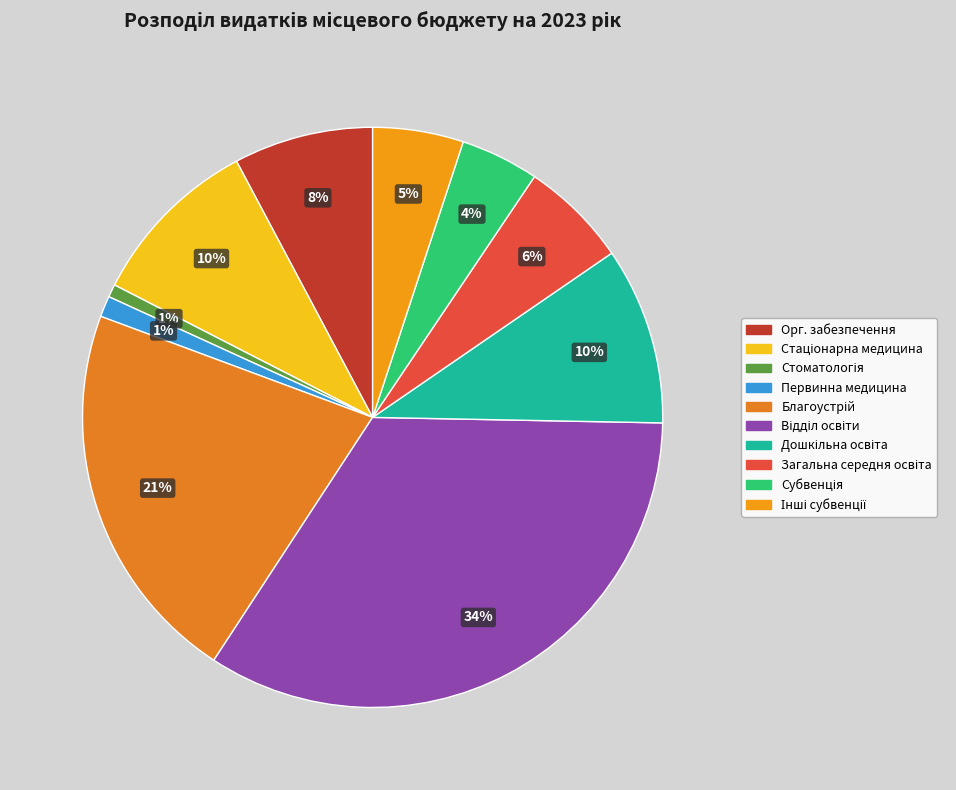

Rank the categories by value from lowest to highest.

Стоматологічна допомога населенню, Первинна медична допомога населенню, Субвенція з місцевого бюджету, Інші субвенції, Надання загальної середньої освіти, Організаційне, інформаційно-аналітичне та матеріально-технічне забезпечення, Багатопрофільна стаціонарна медична допомога, Надання дошкільної освіти, Організація благоустрою населених пунктів, Відділ освіти Селидівської міської ради